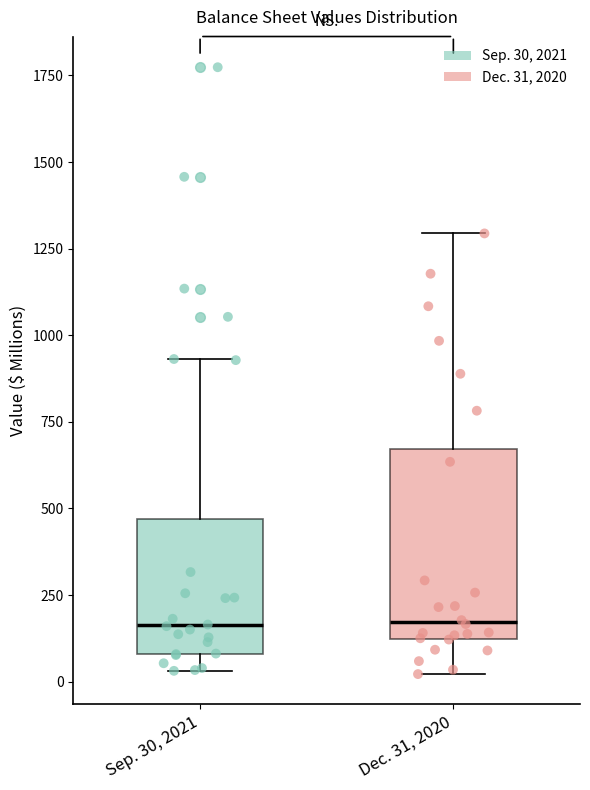

Where is the lower edge of the box for Dec. 31, 2020 on the y-axis? The values are not printed on the chart, so give them approximately, as read against the axis.

100